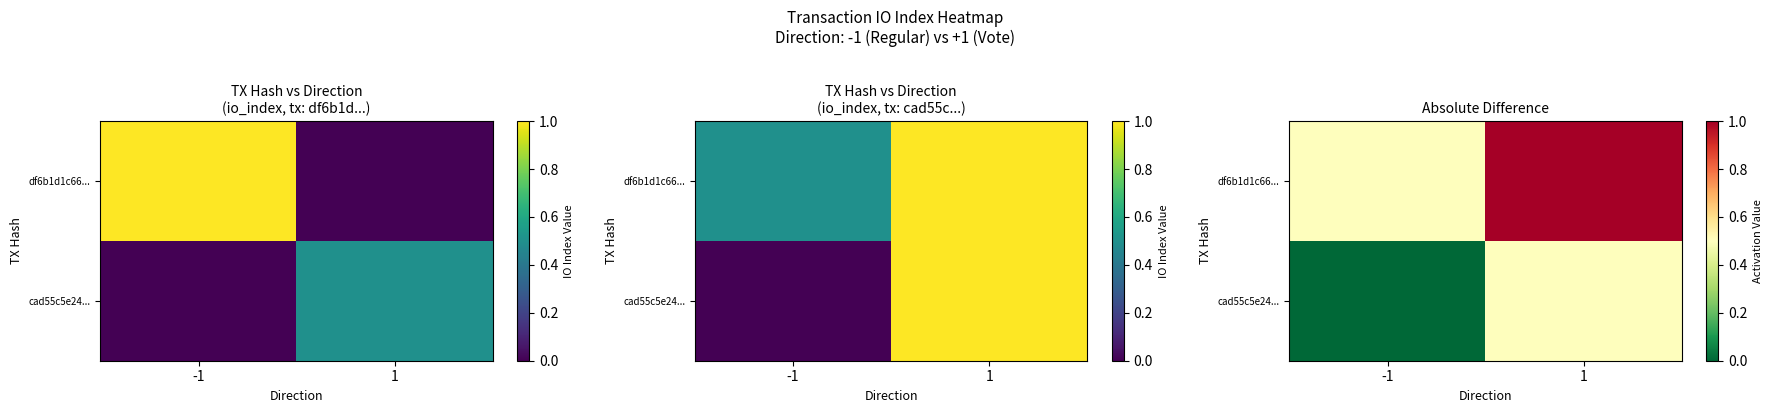

Which label corresponds to the smallest value in the chart?

-1